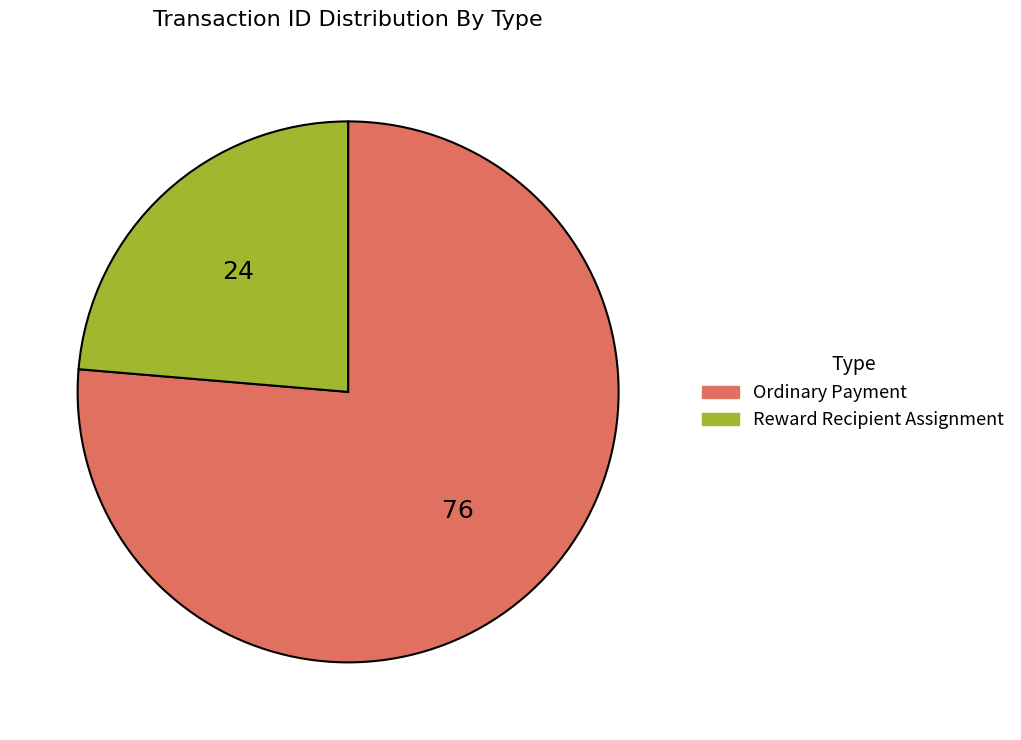

Is the sum of Reward Recipient Assignment and Ordinary Payment greater than half?

Yes